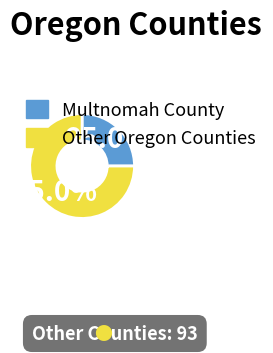

How many segments does this pie chart have?

2